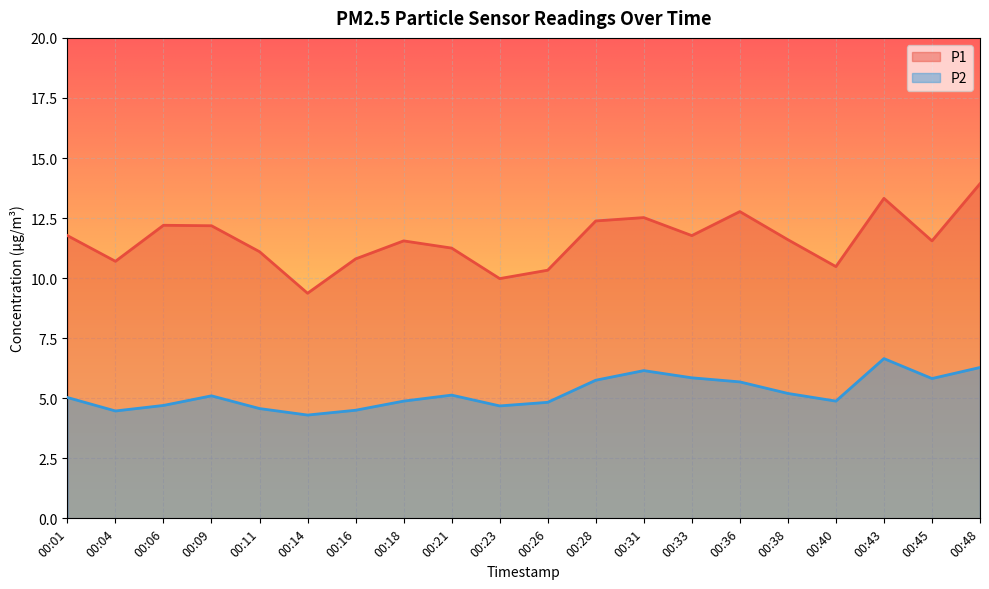

True or false: P2 and P1 cross at least once.

False